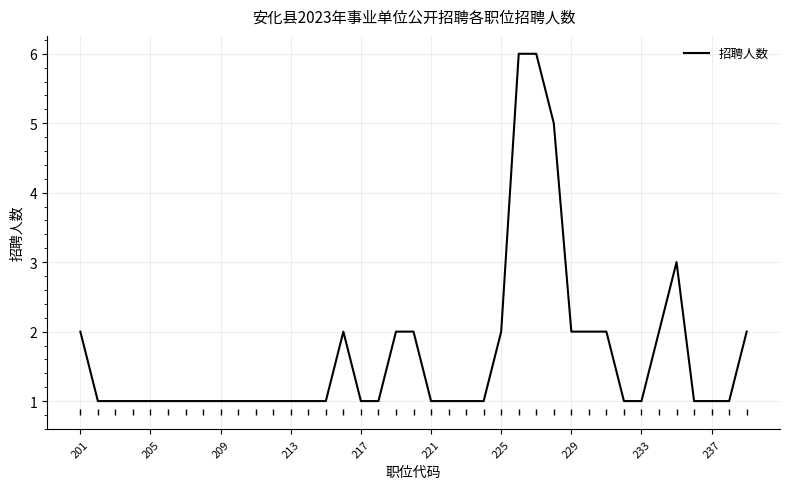

What is the difference between the second highest and second lowest values?

5